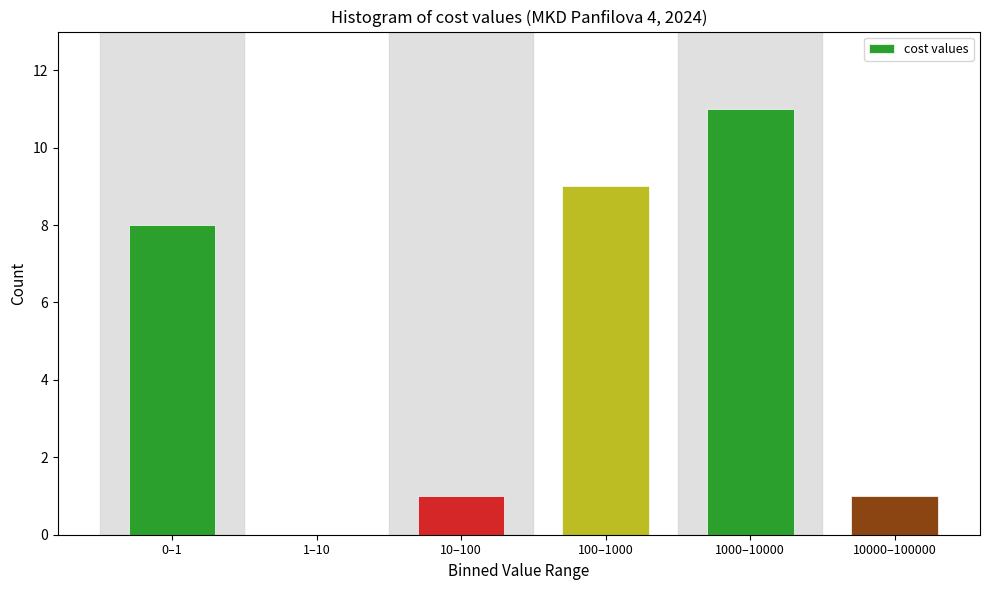

Reading left to right, list all the values displayed in this chart.

0–1=8	1–10=0	10–100=1	100–1000=9	1000–10000=11	10000–100000=1